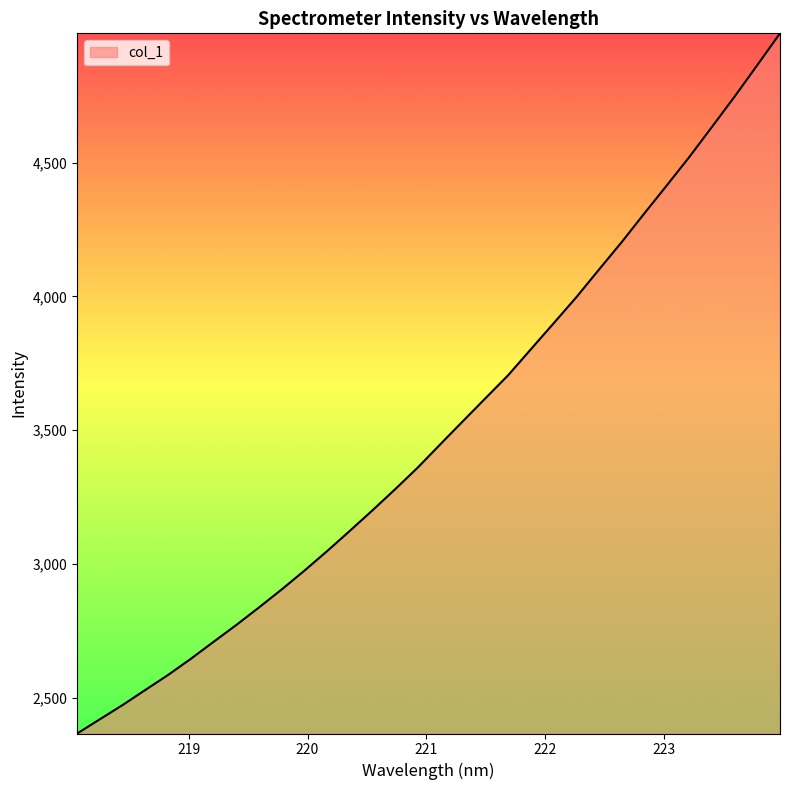

What is the minimum value shown in the chart?

2366.3